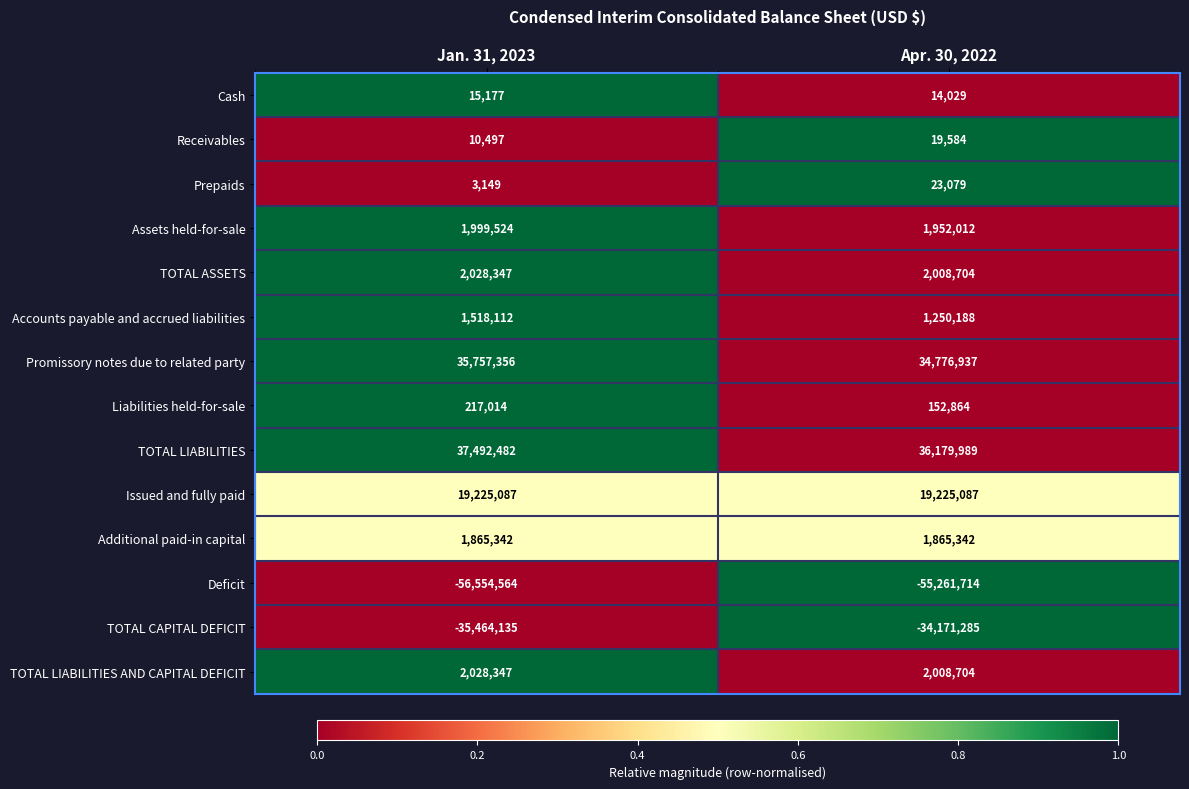

What is the average value of the Cash series?

14603